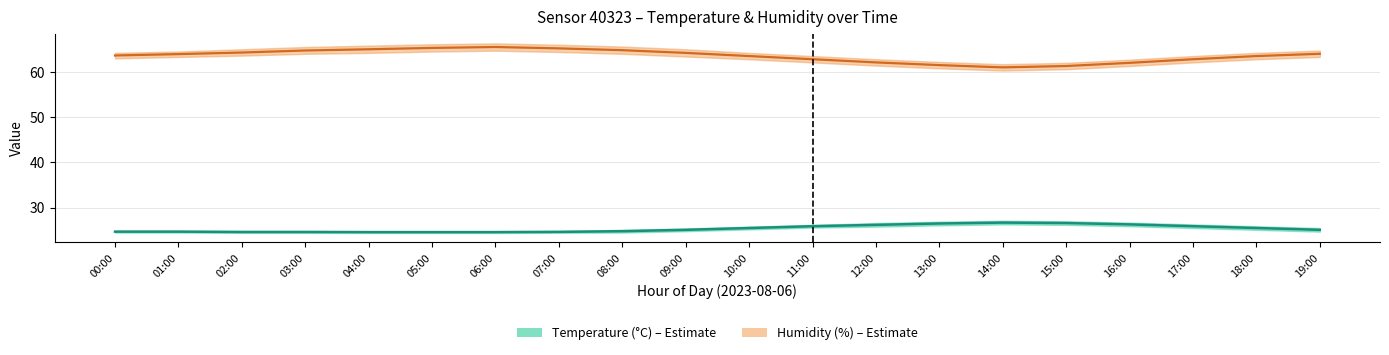

True or false: Humidity has a value of 64.0 at 19:00.

True